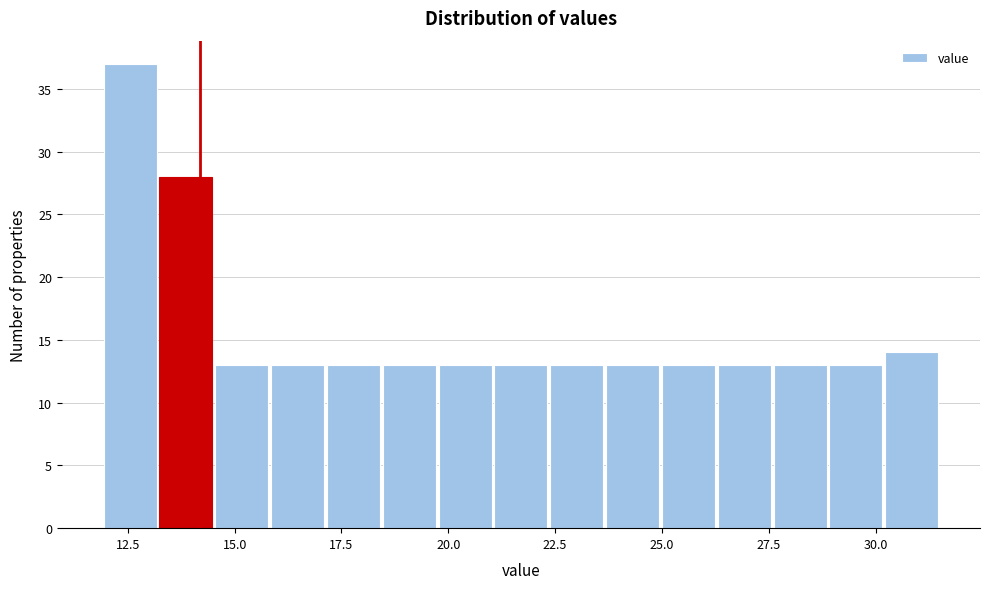

Read against the x-axis, roughly where is the centre of the tallest bar?

12.5